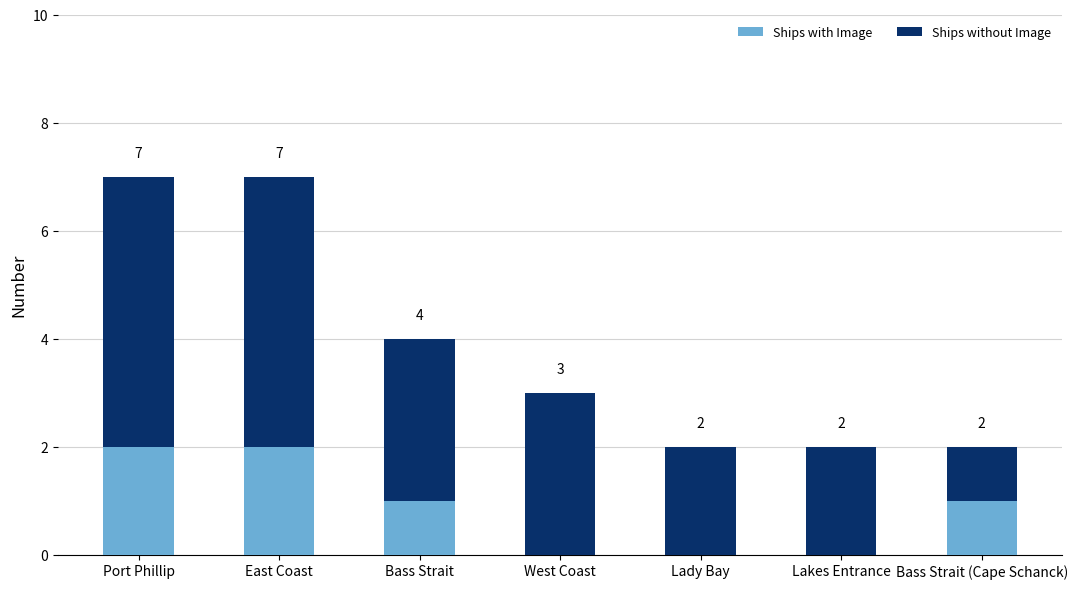

The Ships with Image series shows -1 at Lady Bay. True or false?

False